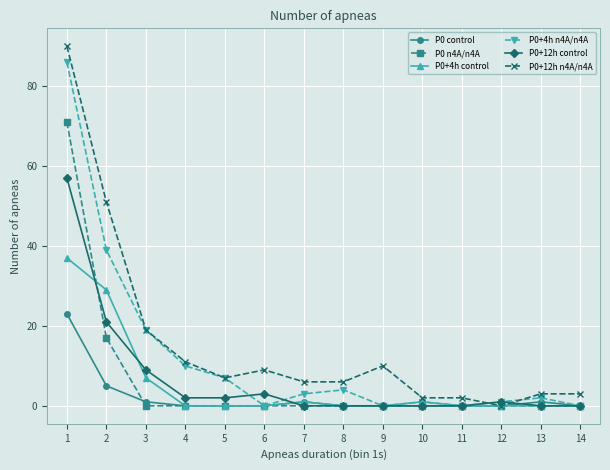

Which series has the widest spread of values?

P0+12h n4A/n4A